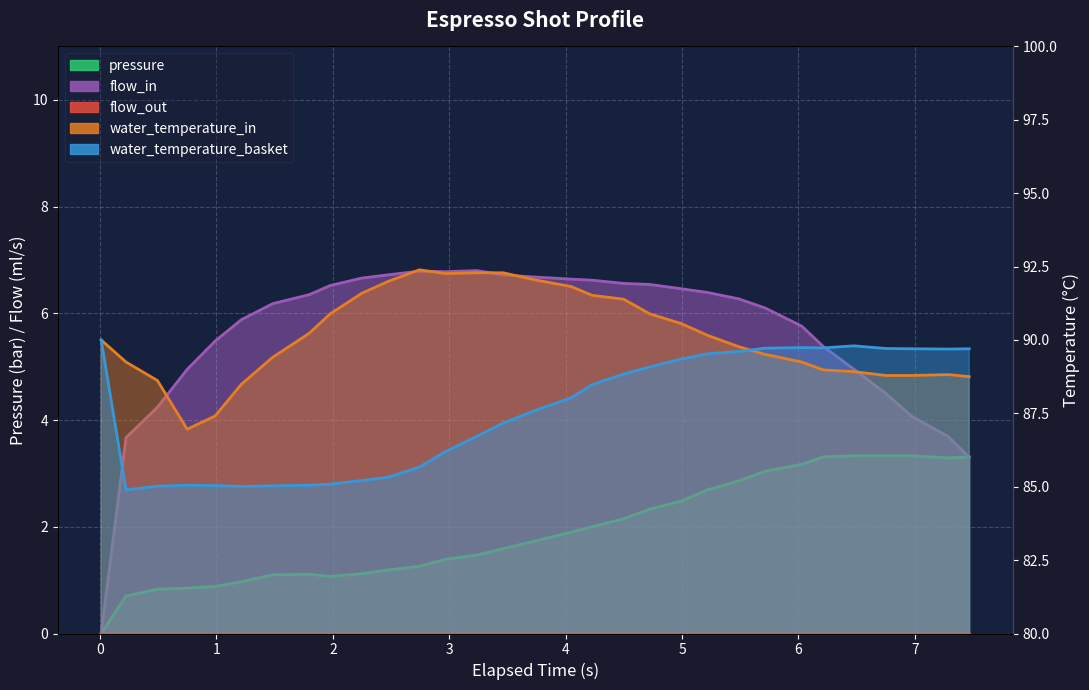

Read the flow_in value at 1.483.

6.2